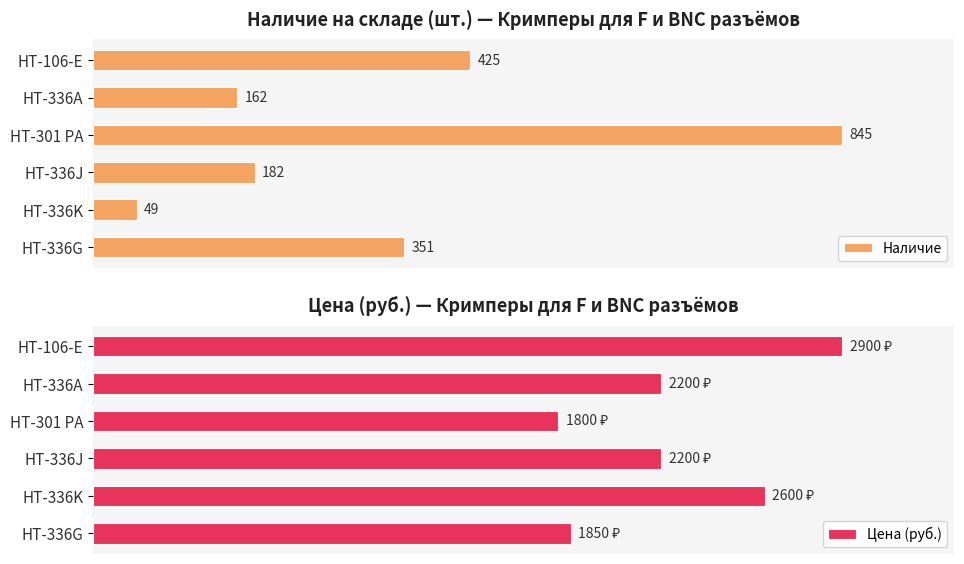

What is the value of the Цена (руб.) bar at the 6th from the left?

1850